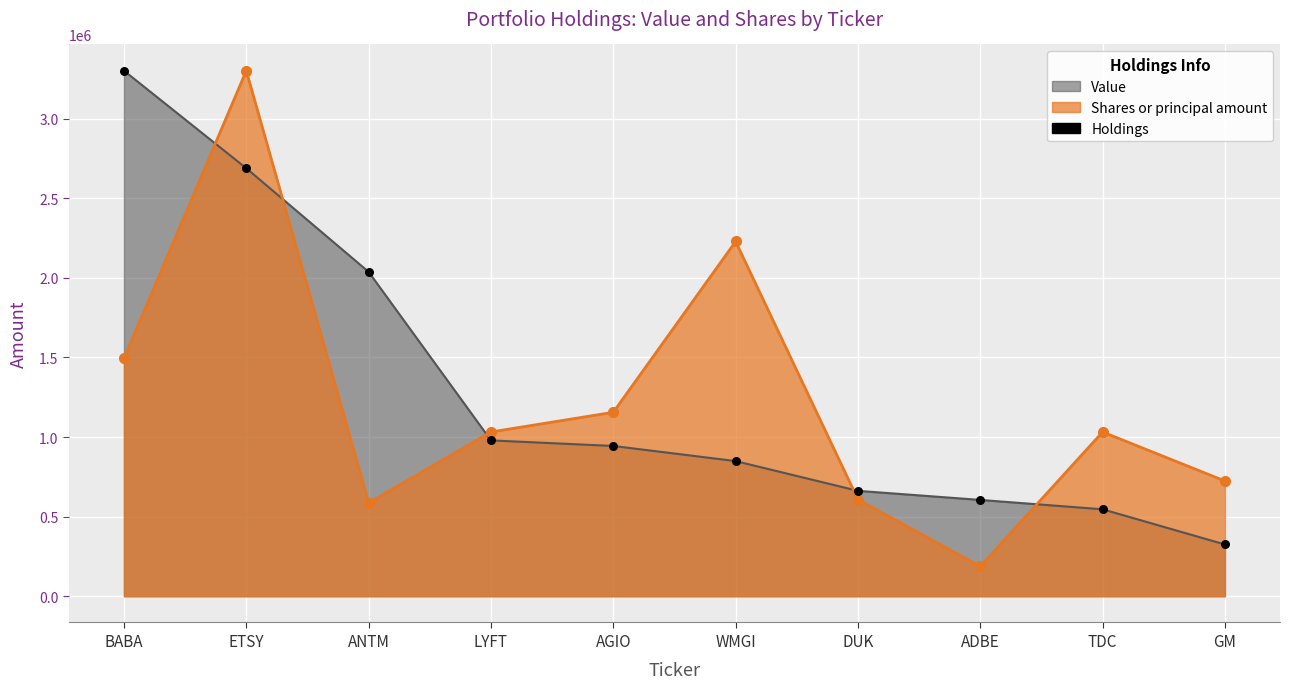

Which series contains the lowest Y value?

Shares or principal amount